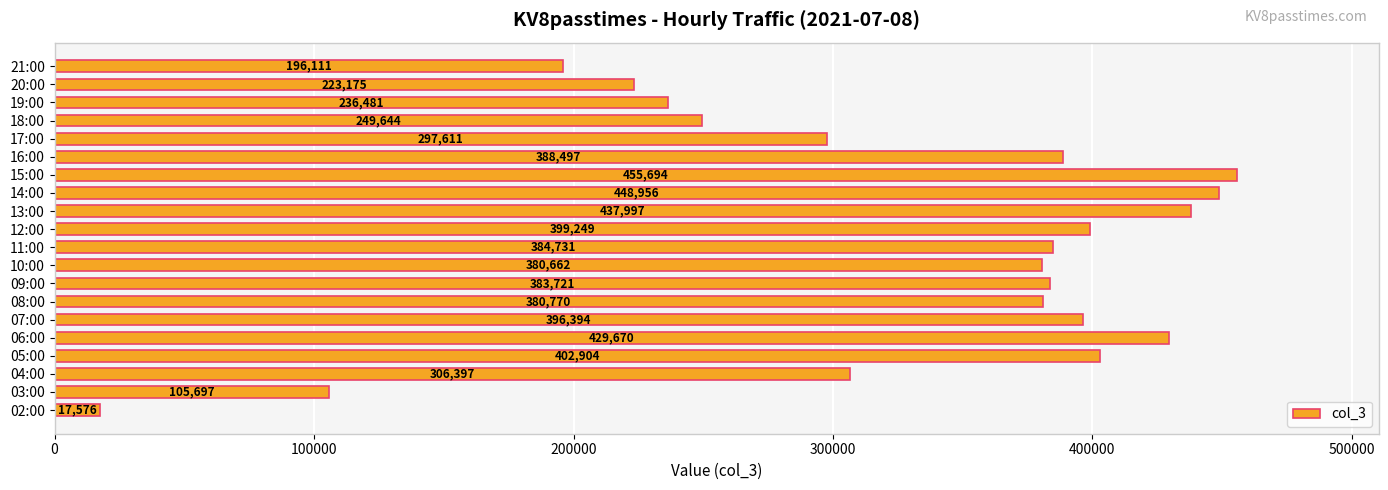

Reading bottom to top, extract all data points from this chart.

02:00=17576	03:00=105697	04:00=306397	05:00=402904	06:00=429670	07:00=396394	08:00=380770	09:00=383721	10:00=380662	11:00=384731	12:00=399249	13:00=437997	14:00=448956	15:00=455694	16:00=388497	17:00=297611	18:00=249644	19:00=236481	20:00=223175	21:00=196111